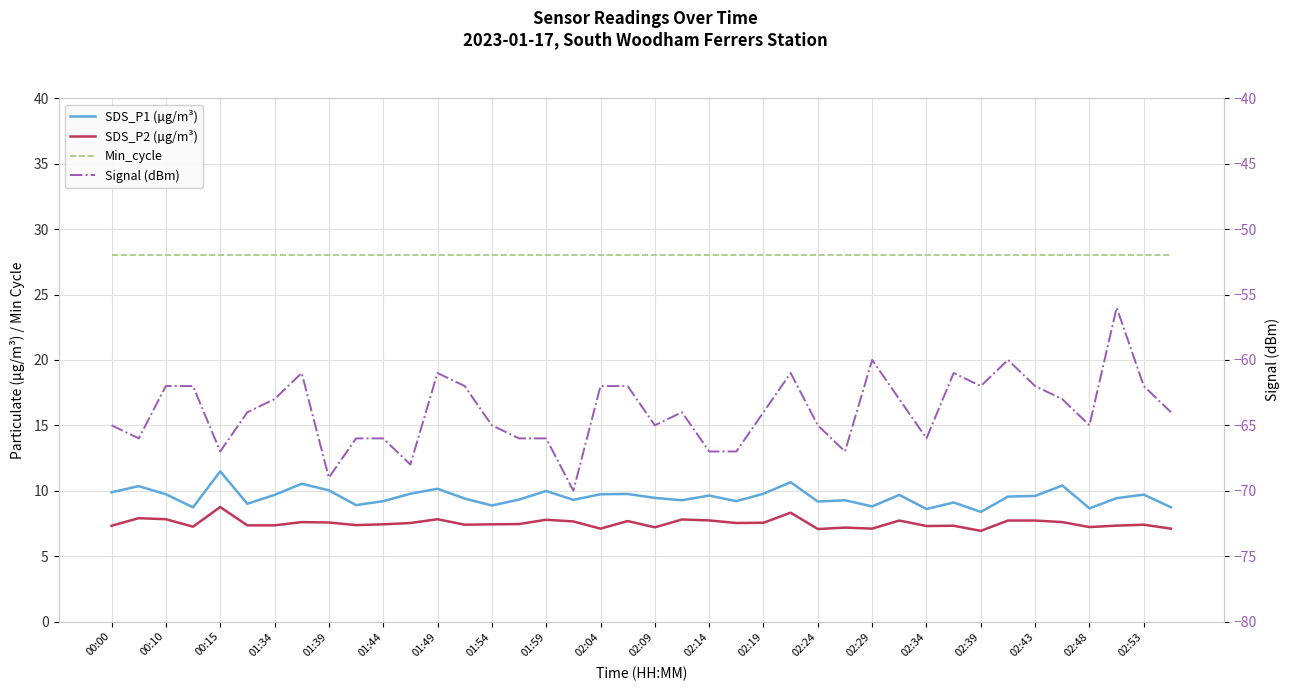

At which category does SDS_P2 (µg/m³) reach its first local peak?

00:10